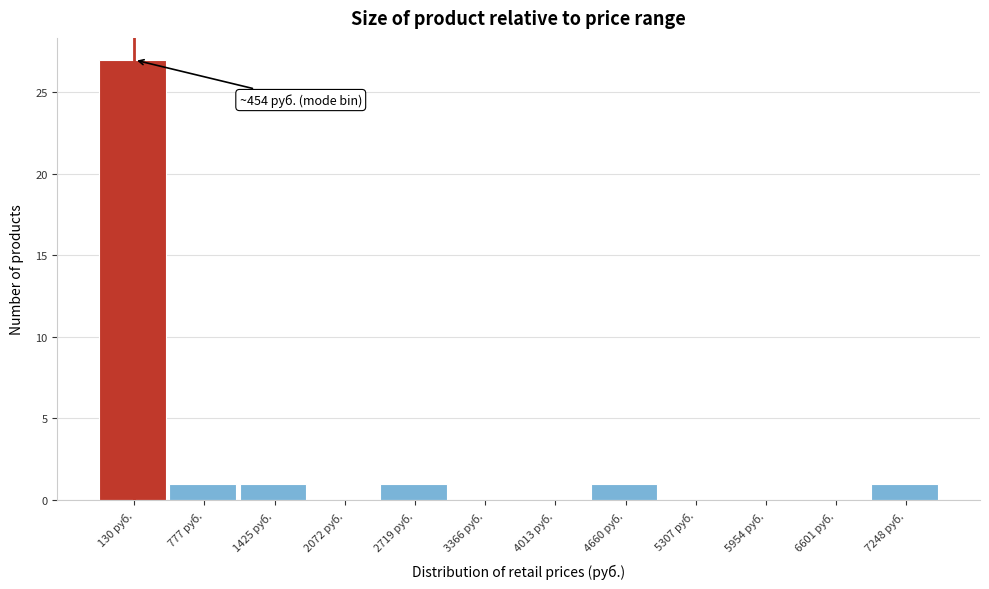

Reading left to right, transcribe all the data shown in this chart.

130 руб.=27	777 руб.=1	1425 руб.=1	2072 руб.=0	2719 руб.=1	3366 руб.=0	4013 руб.=0	4660 руб.=1	5307 руб.=0	5954 руб.=0	6601 руб.=0	7248 руб.=1